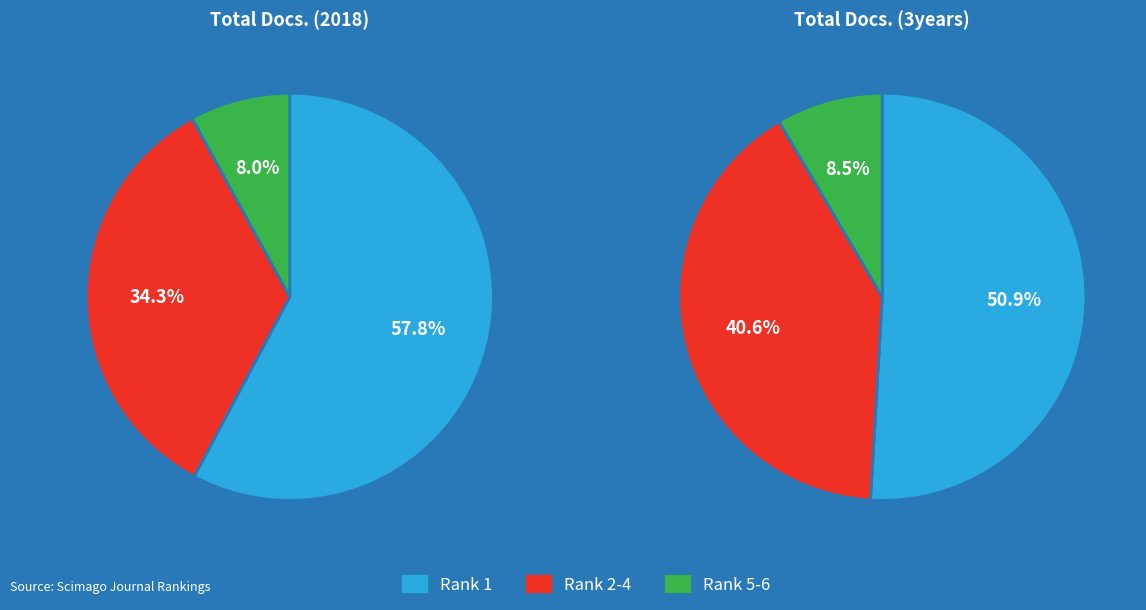

How many slices are in this pie chart?

6